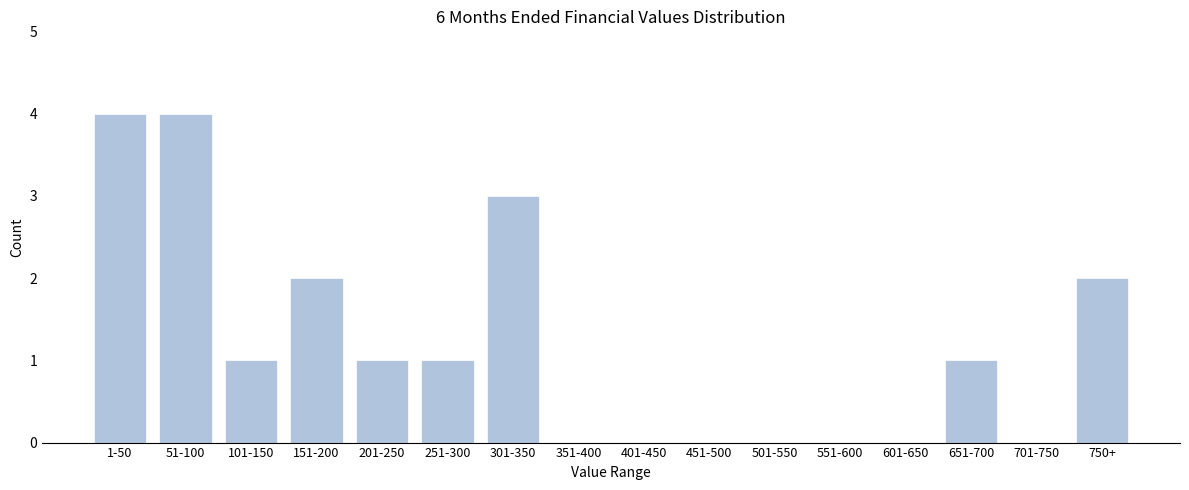

Reading left to right, what are all the values shown in this chart?

1-50=4	51-100=4	101-150=1	151-200=2	201-250=1	251-300=1	301-350=3	351-400=0	401-450=0	451-500=0	501-550=0	551-600=0	601-650=0	651-700=1	701-750=0	750+=2